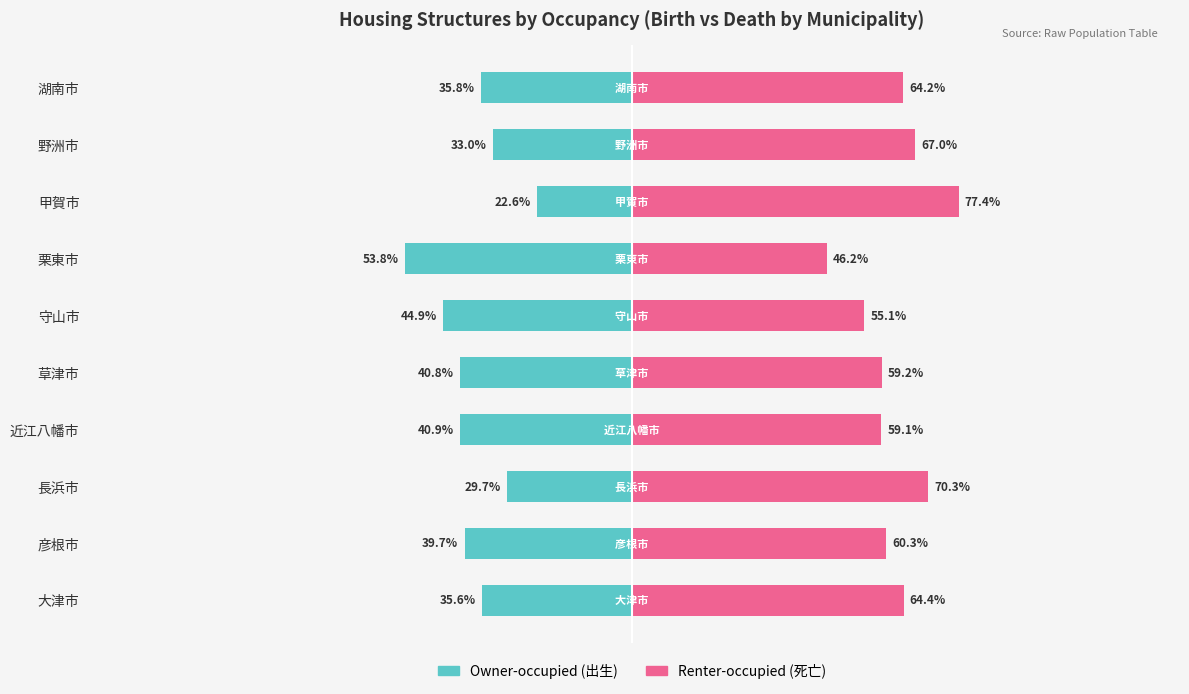

Reading left to right, list all the values displayed in this chart.

Owner-occupied: -35.6	-39.7	-29.7	-40.9	-40.8	-44.9	-53.8	-22.6	-33.0	-35.8
Renter-occupied: 64.4	60.3	70.3	59.1	59.2	55.1	46.2	77.4	67.0	64.2